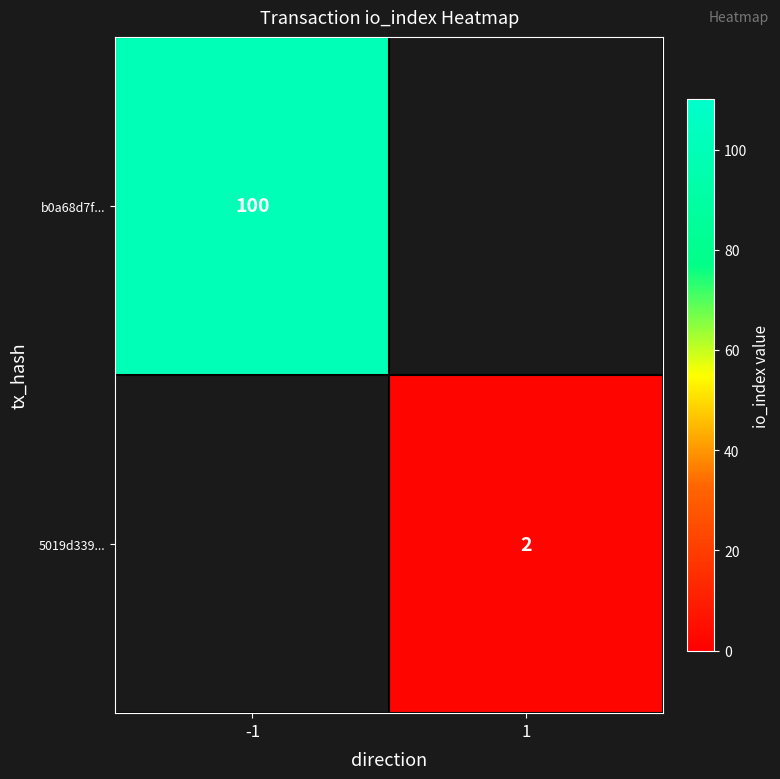

Is it true that 5019d339... equals 2 at 1?

True